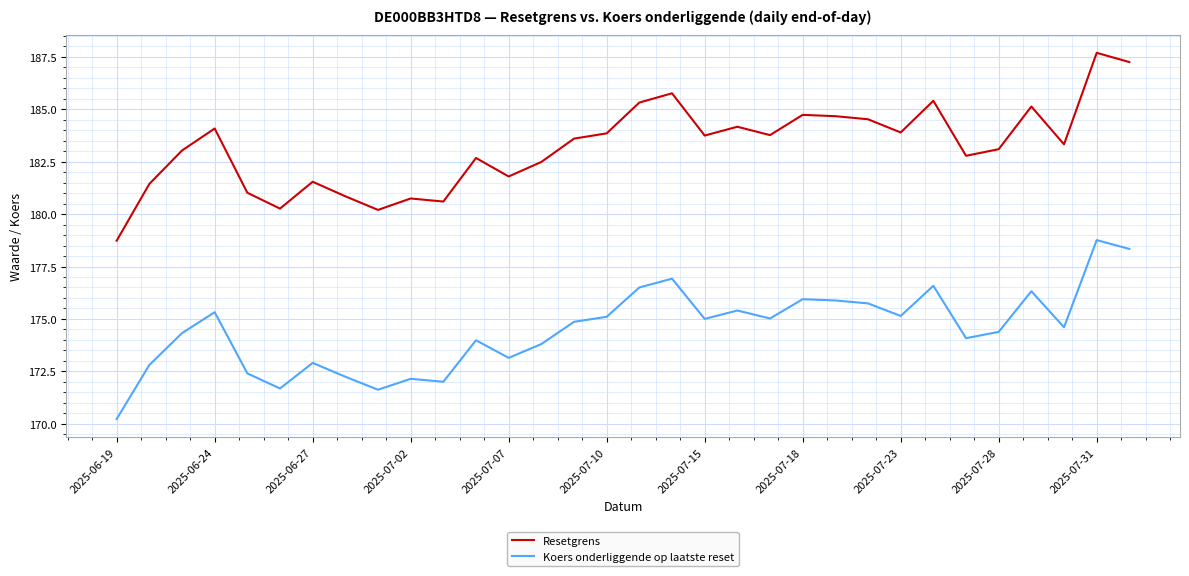

What is the greatest value displayed?

187.7